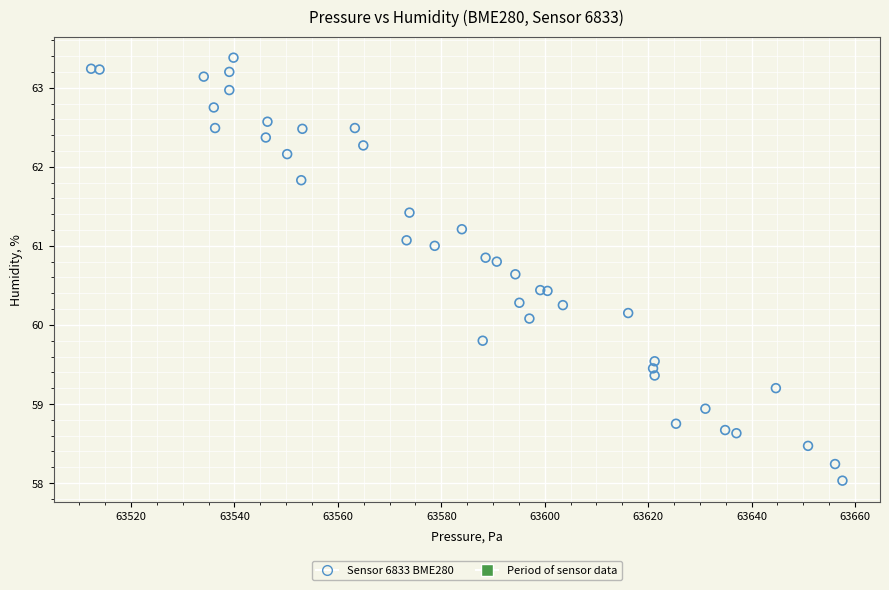

What Y value in the scatter plot is closest to 60?

60.1